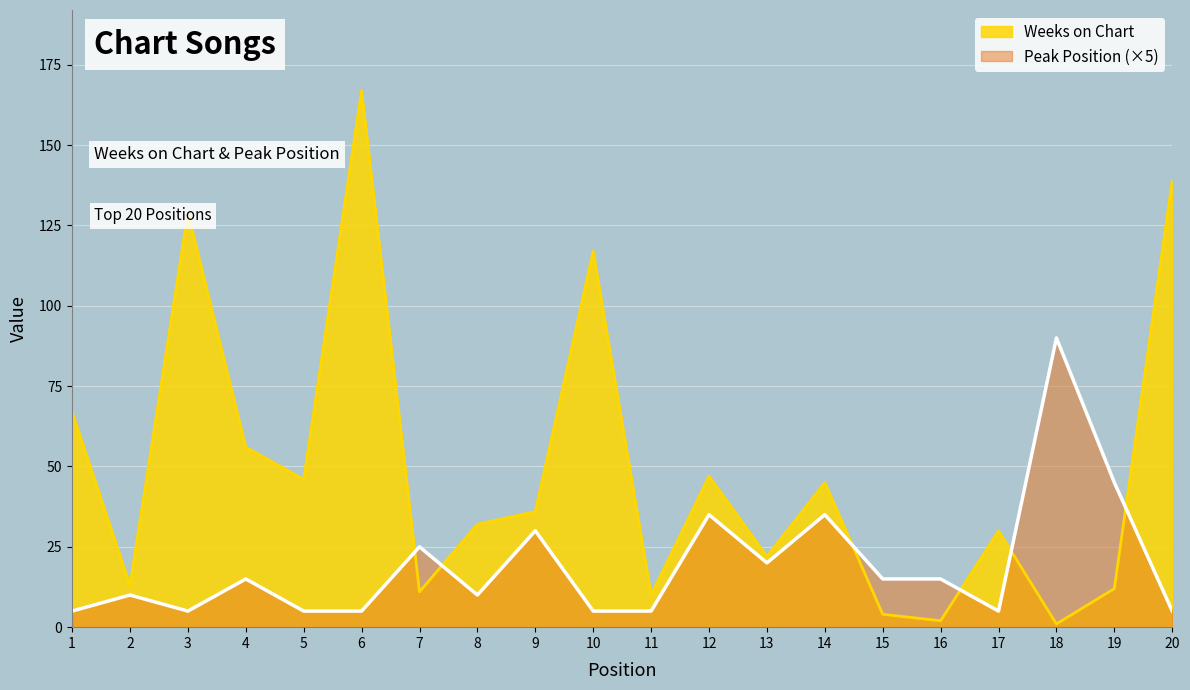

Reading right to left, list all the values displayed in this chart.

Weeks on Chart: 139	12	1	30	2	4	45	22	47	10	117	36	32	11	167	46	56	129	13	67
Peak Position: 5	45	90	5	15	15	35	20	35	5	5	30	10	25	5	5	15	5	10	5